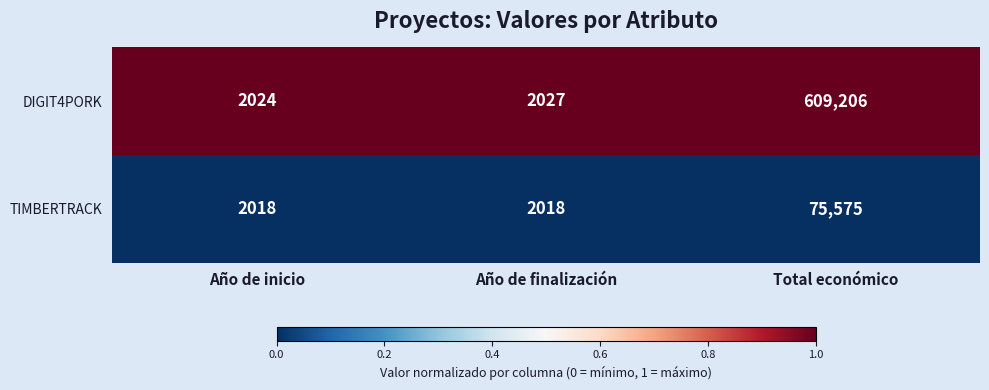

Which category has the lowest value in the DIGIT4PORK series?

Año de inicio